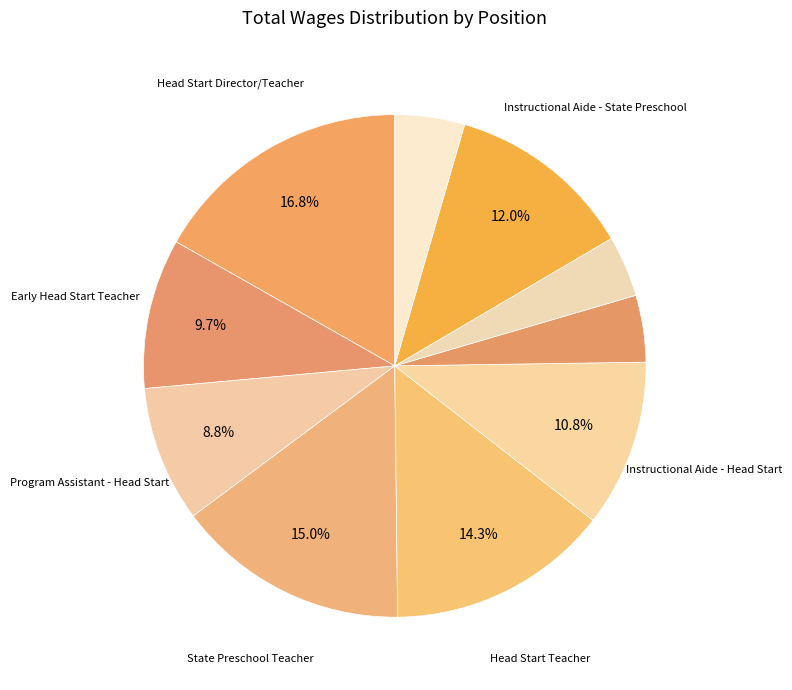

Does any single category account for the majority?

No